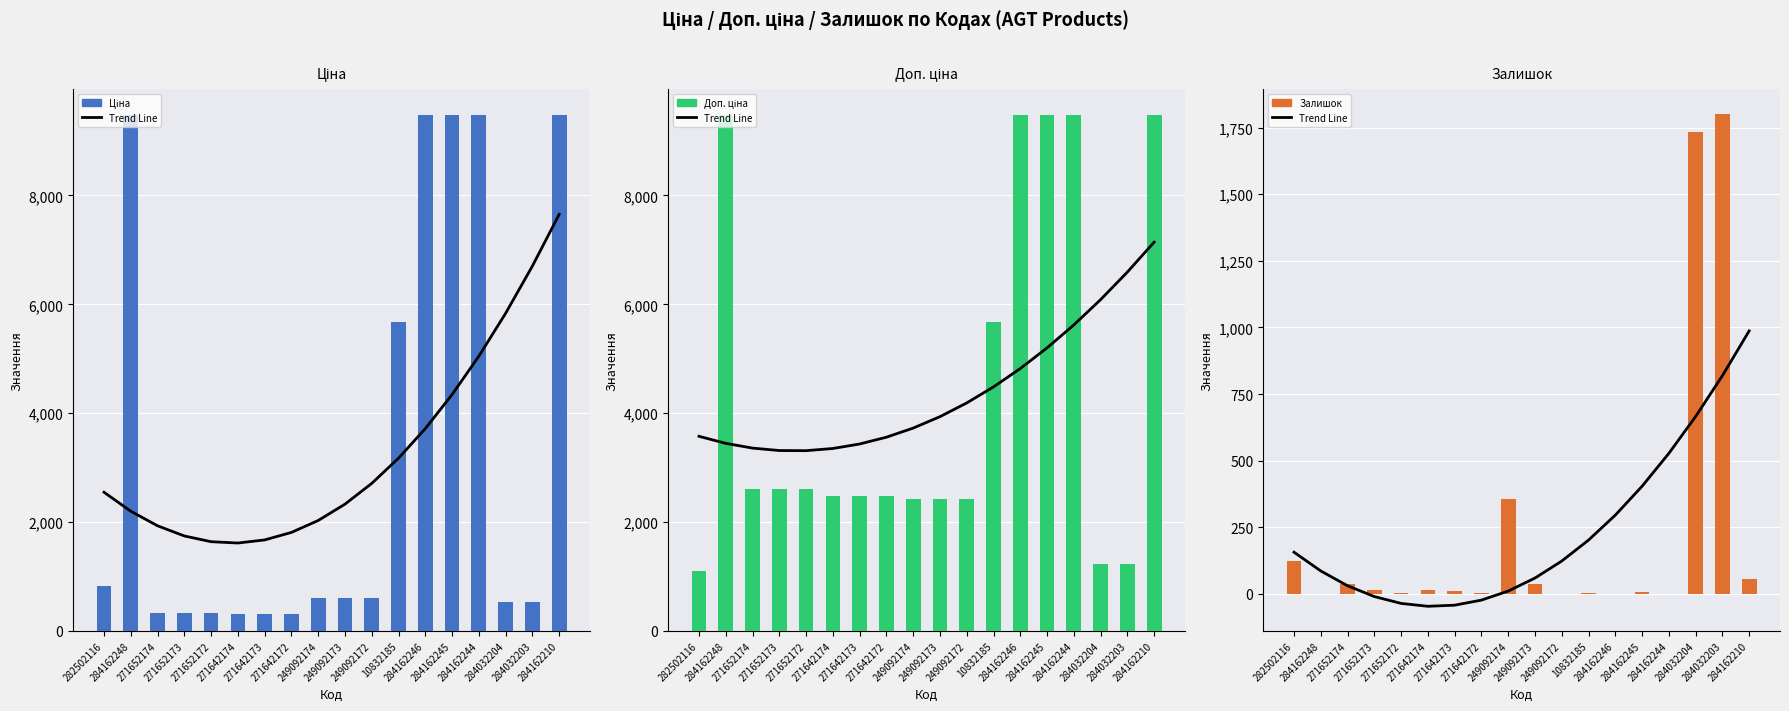

What is the sum of all Доп. ціна values?

79140.8